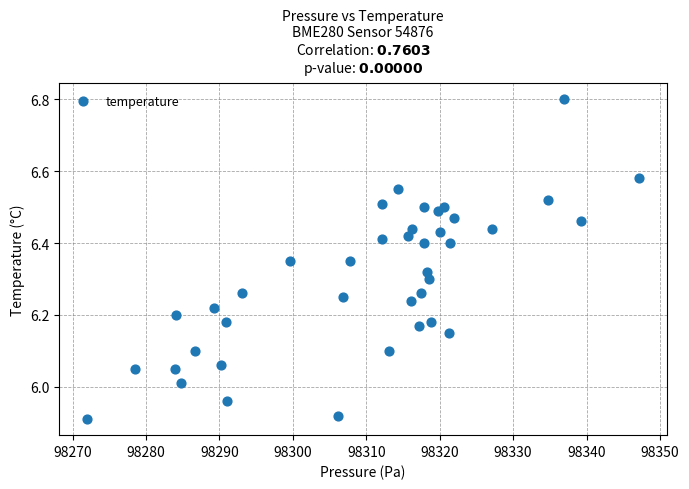

What is the range of Y values (max minus min)?

0.9